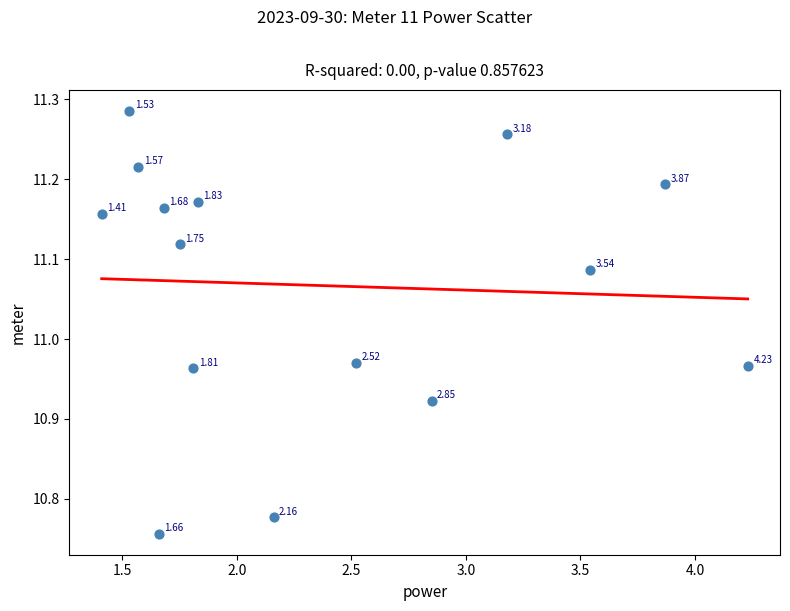

What is the range of X values (max minus min)?

2.8